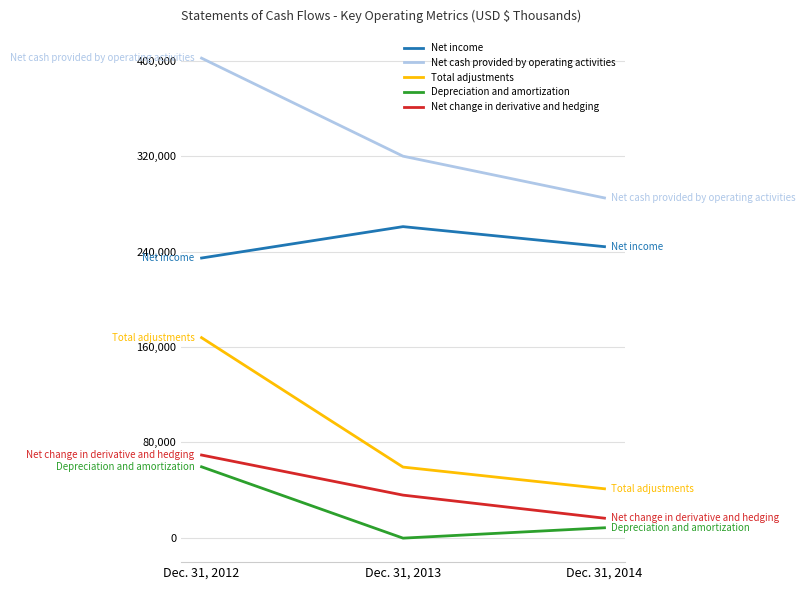

How many series are shown in this chart?

5